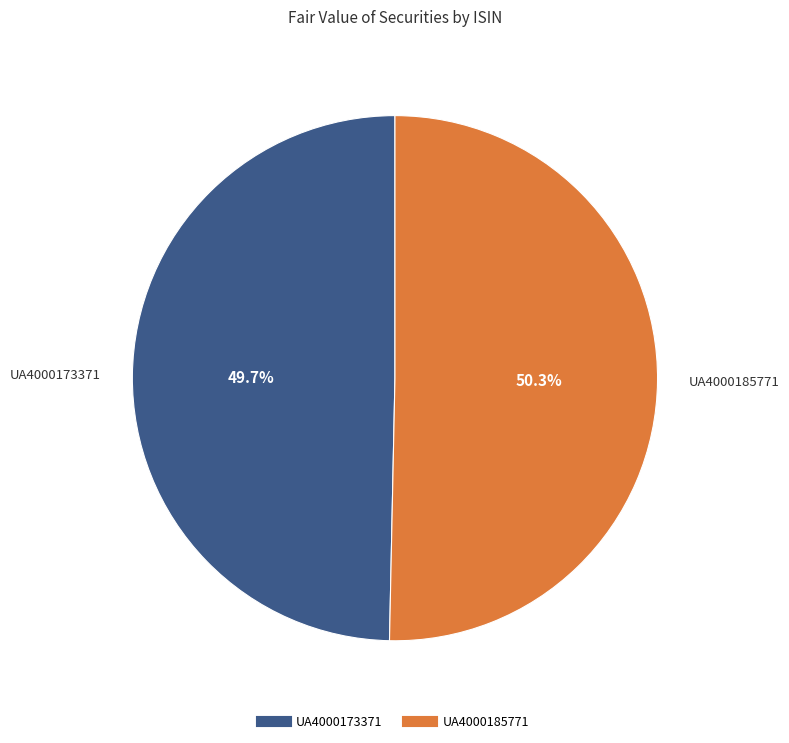

To the nearest percent, what is the average slice percentage?

50%